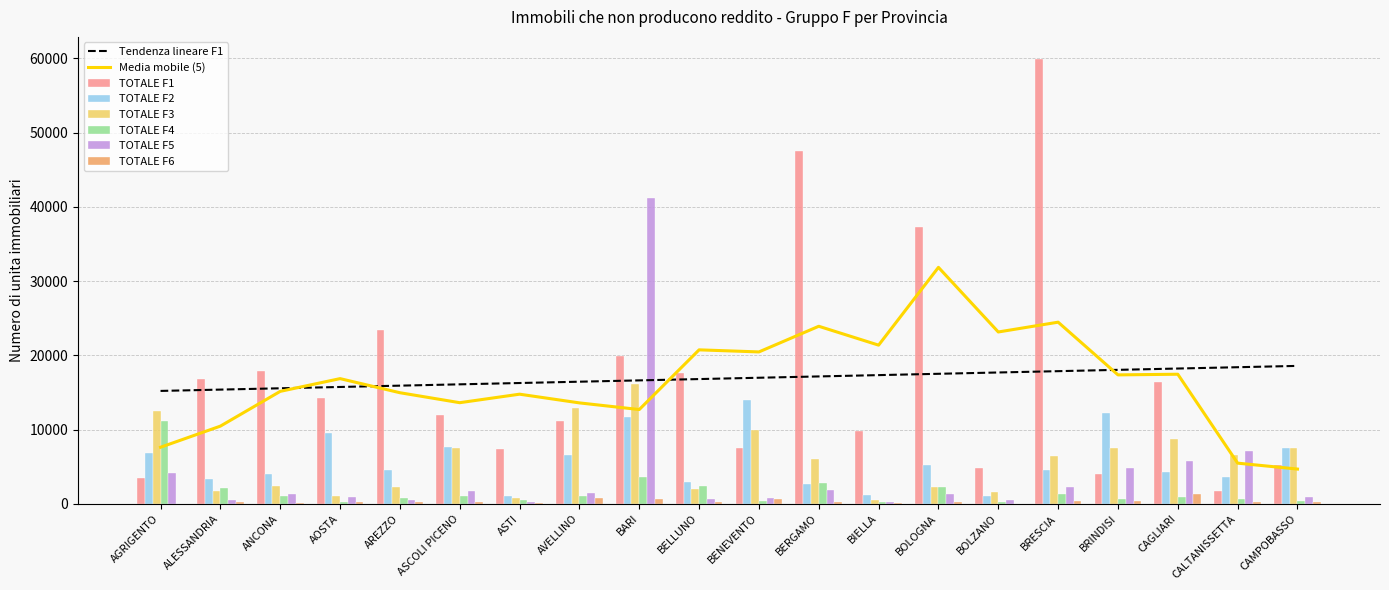

Which series has the largest total across all categories?

TOTALE F1